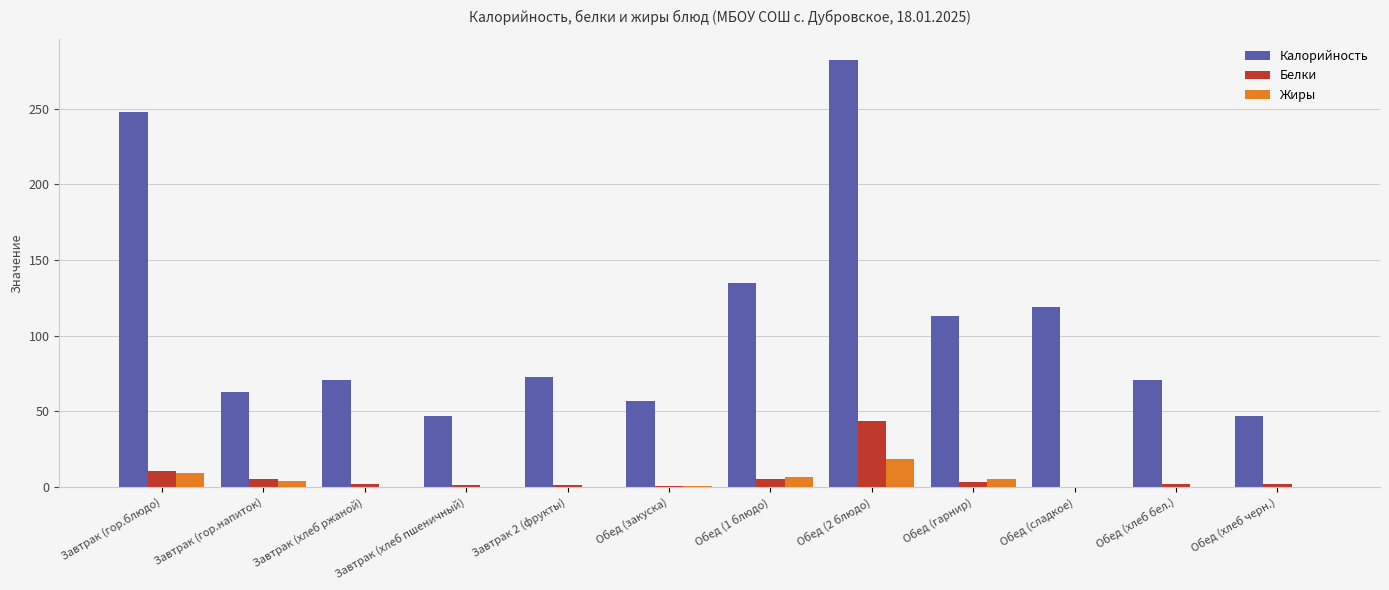

What is the sum of the Белки values at Завтрак (хлеб ржаной) and Обед (1 блюдо)?

7.9